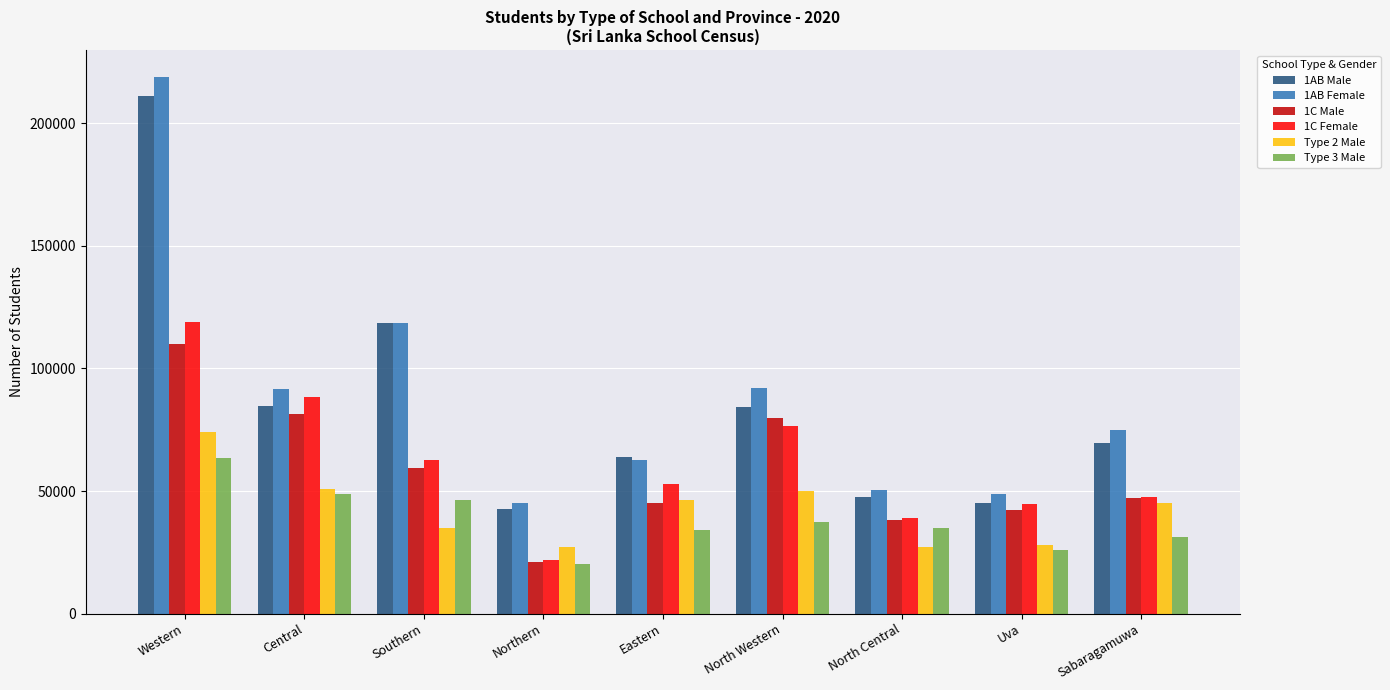

What are all the series names shown in the legend?

1AB Male, 1AB Female, 1C Male, 1C Female, Type 2 Male, Type 3 Male